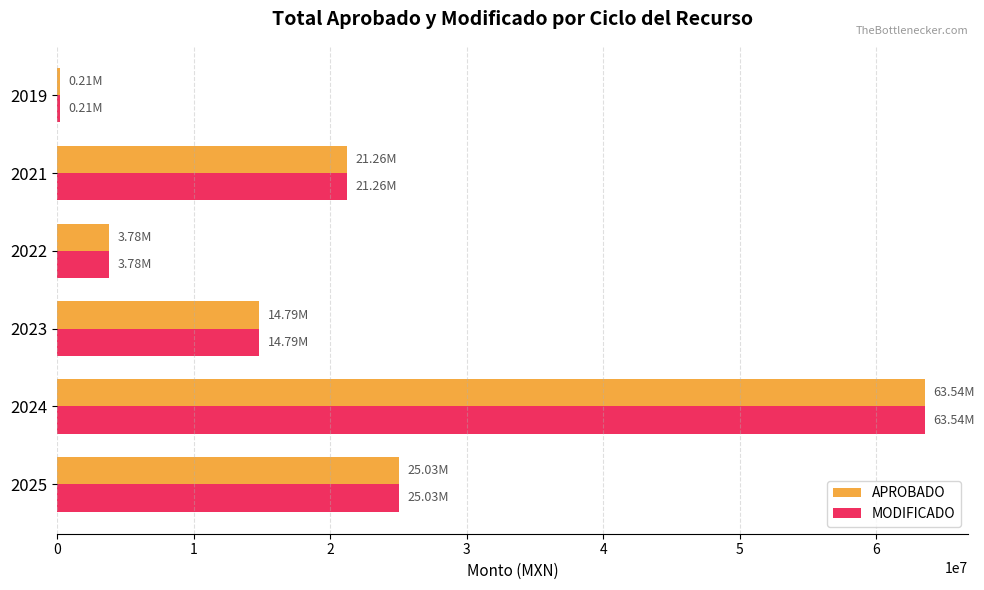

What is the difference between the MODIFICADO values at 2023 and 2021?

6470662.5